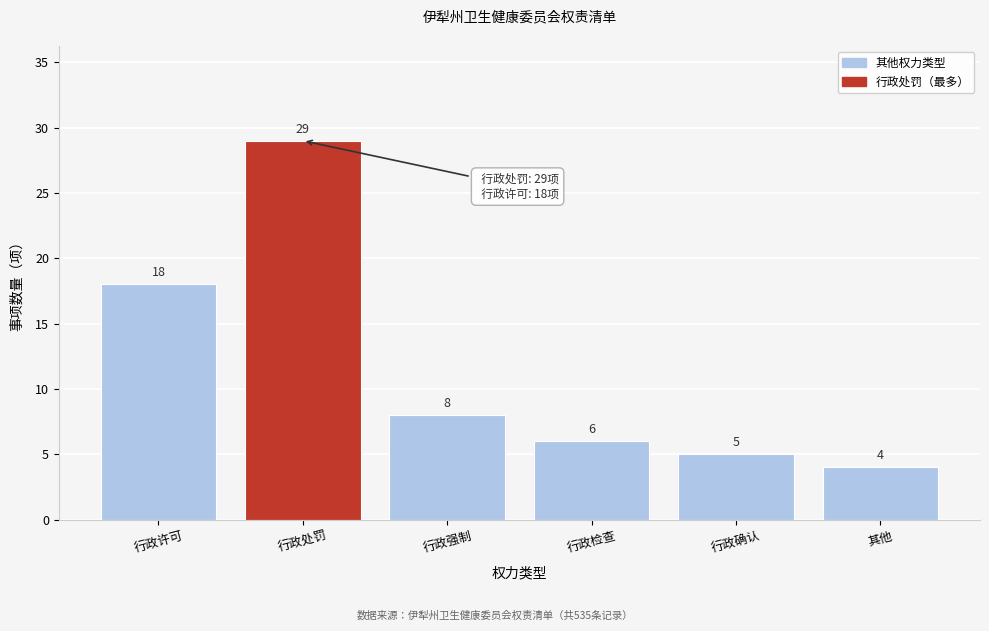

Reading left to right, extract all data points from this chart.

18	29	8	6	5	4